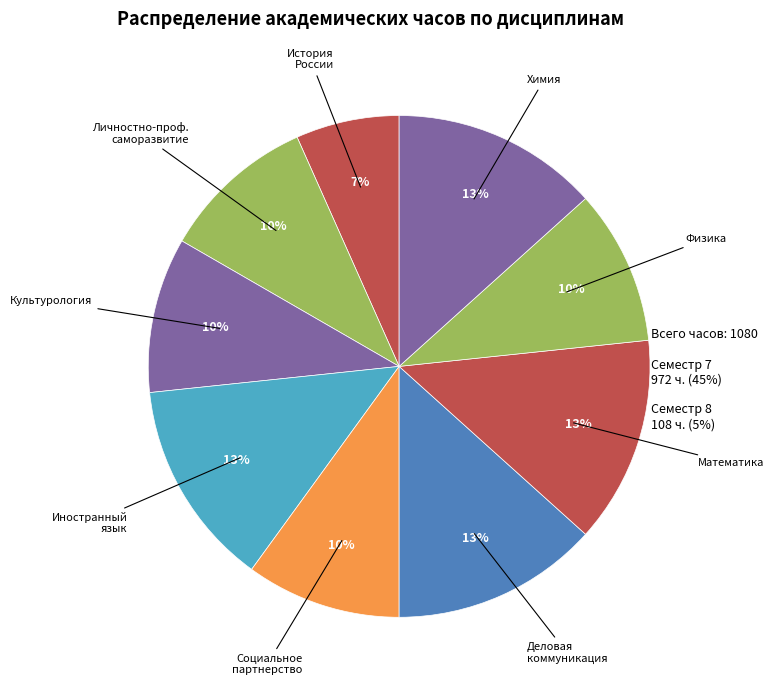

What is the largest slice in the pie chart?

Иностранный язык